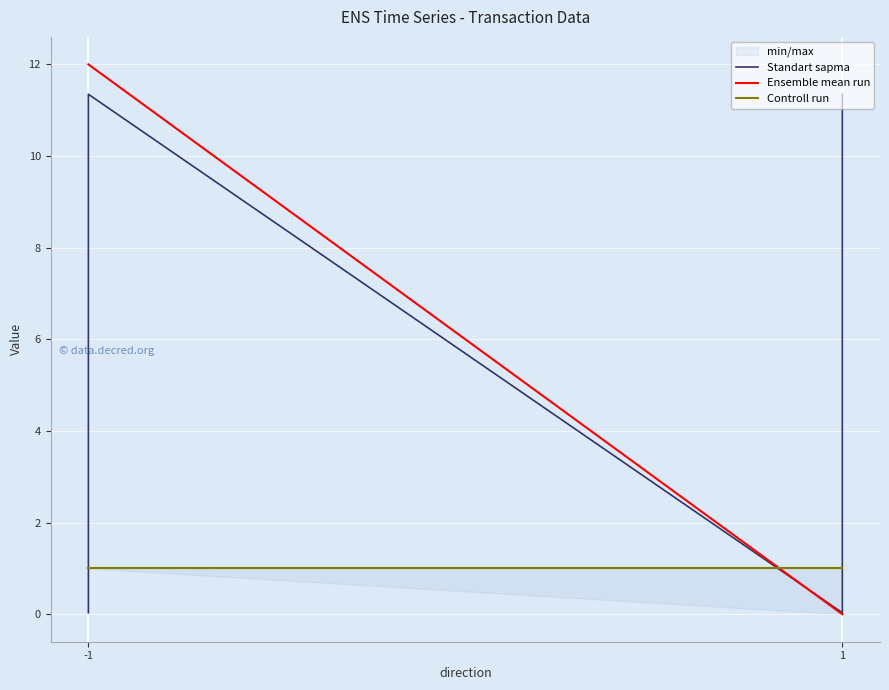

Reading left to right, what are all the values shown in this chart?

Standart sapma: 0.0	11.3	0.0	11.3
Ensemble mean run: 12.0	12.0	0.0	0.0
Controll run: 1.0	1.0	1.0	1.0